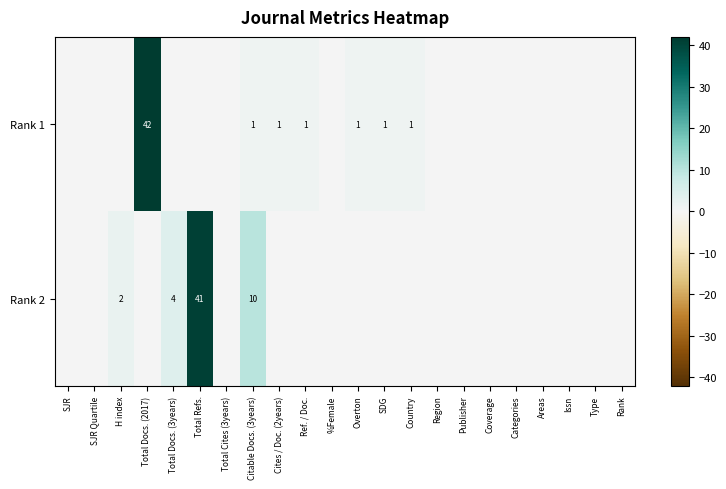

Between SJR Quartile and Total Docs. (2017), which is larger?

Total Docs. (2017)